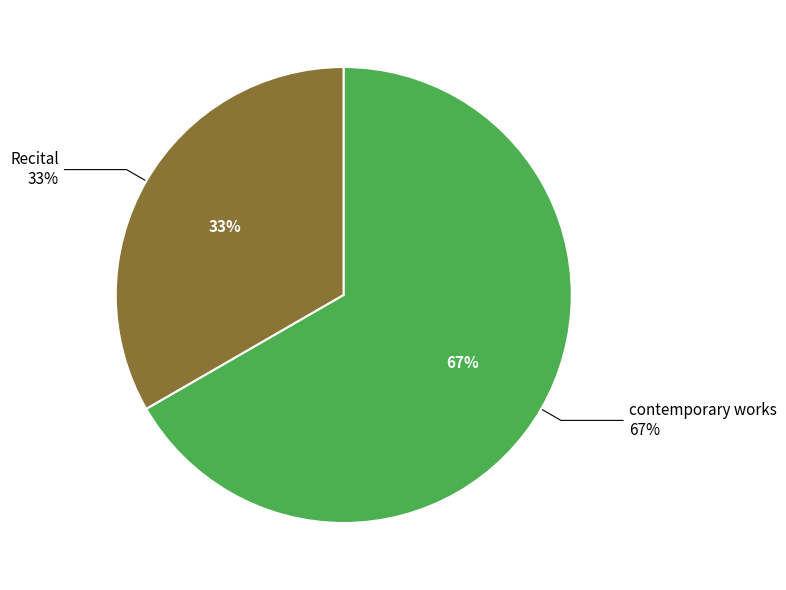

Count the number of slices in the pie.

2